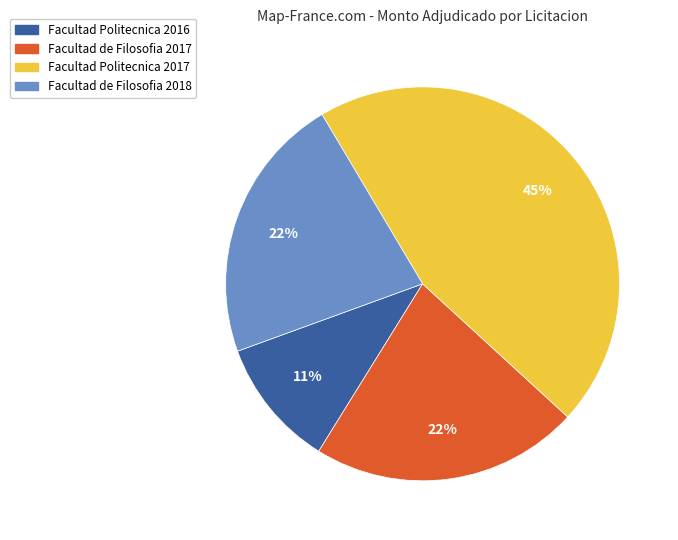

True or false: Facultad Politecnica 2016 accounts for 22% of the total.

False